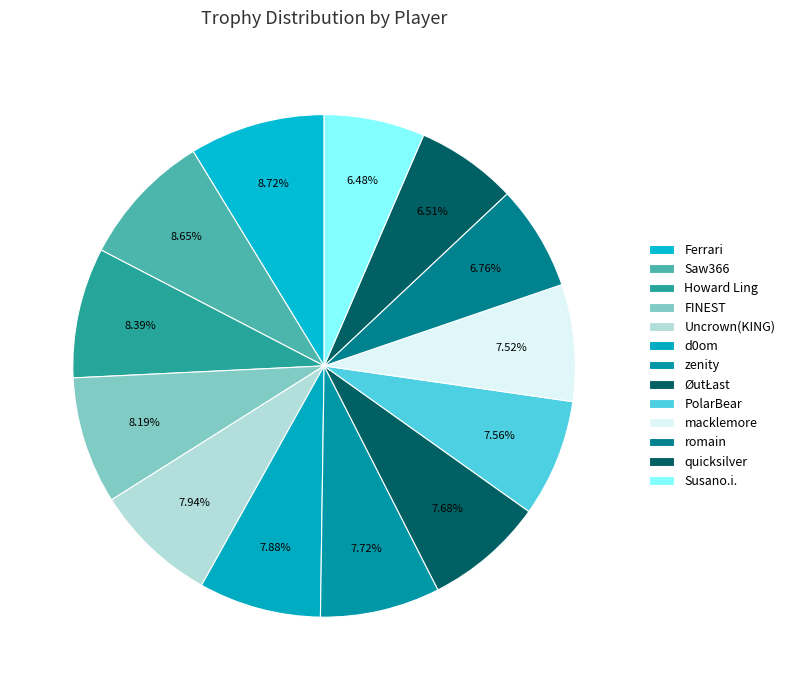

How many slices are in this pie chart?

13